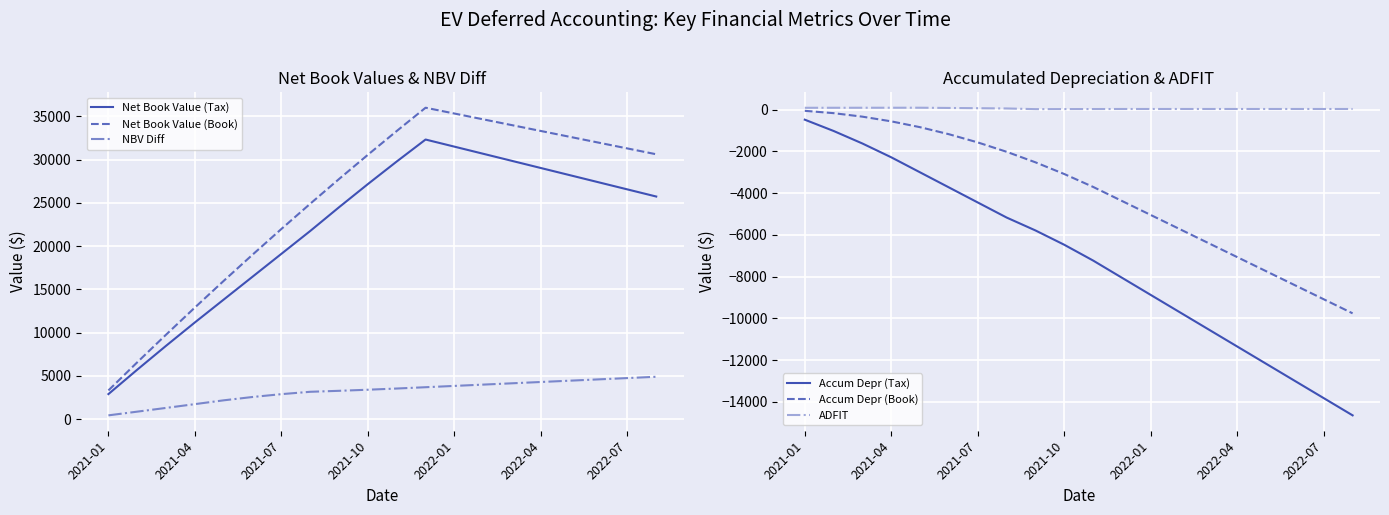

What value does the Net Book Value (Tax) series have at 19?

25735.9